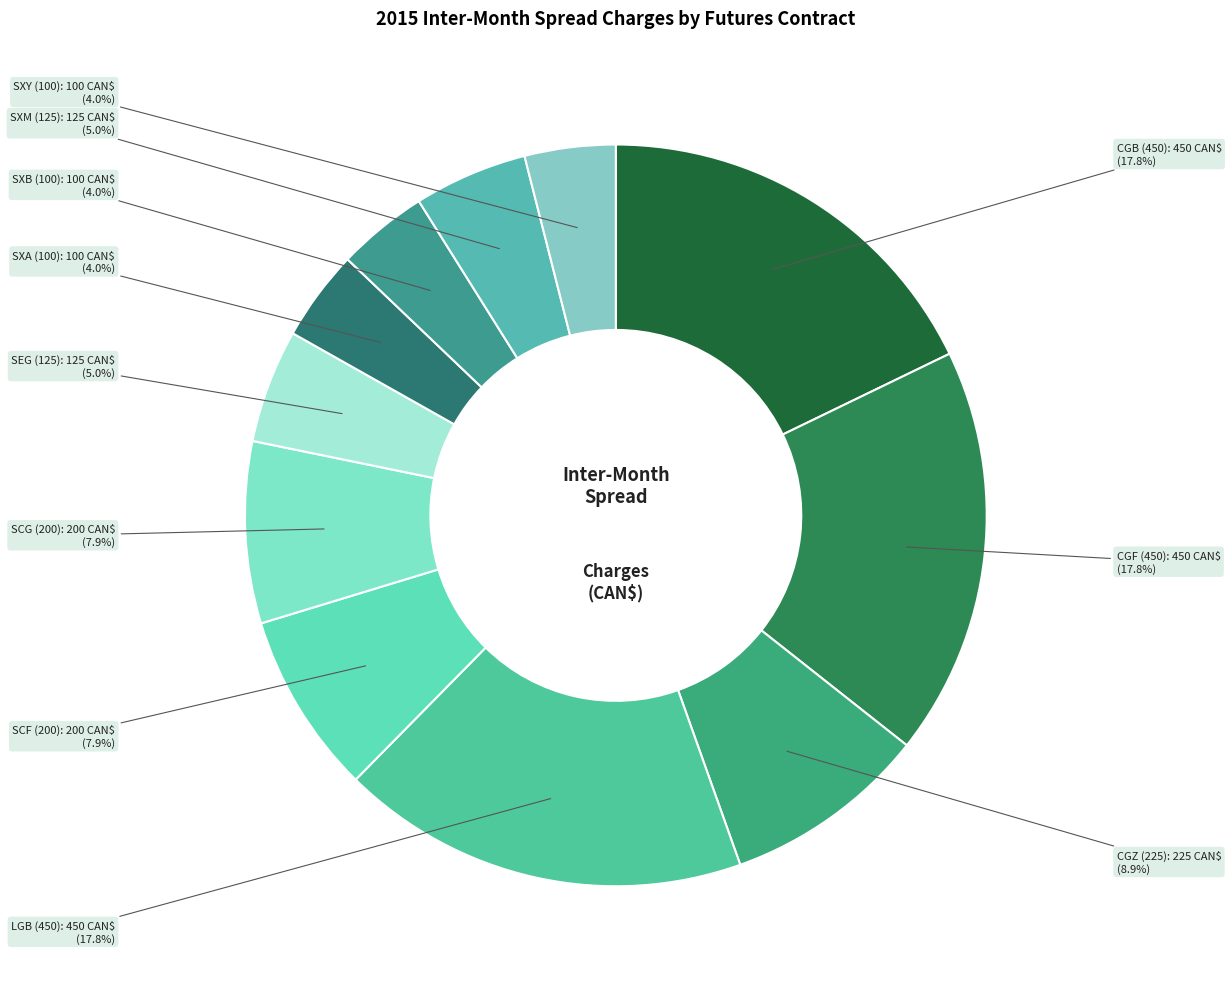

Is it true that CGB (450) is 18% of the pie?

True